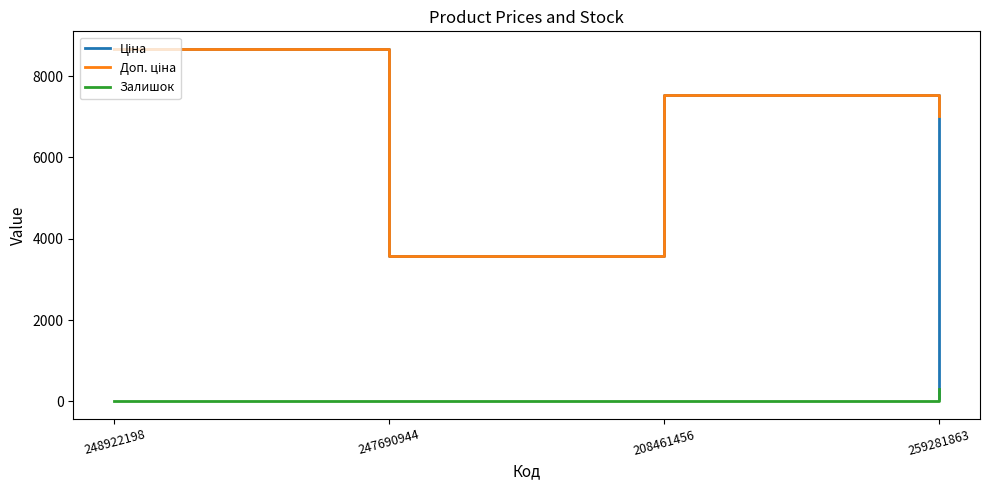

Is it true that Залишок equals 11.0 at 208461456?

True